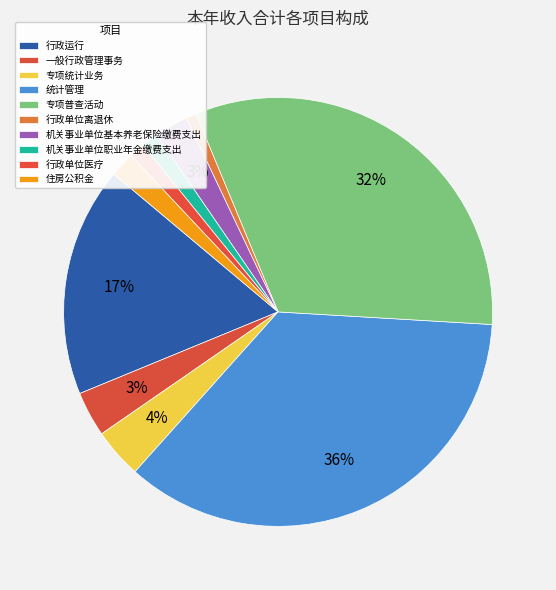

True or false: 专项普查活动 accounts for 23% of the total.

False